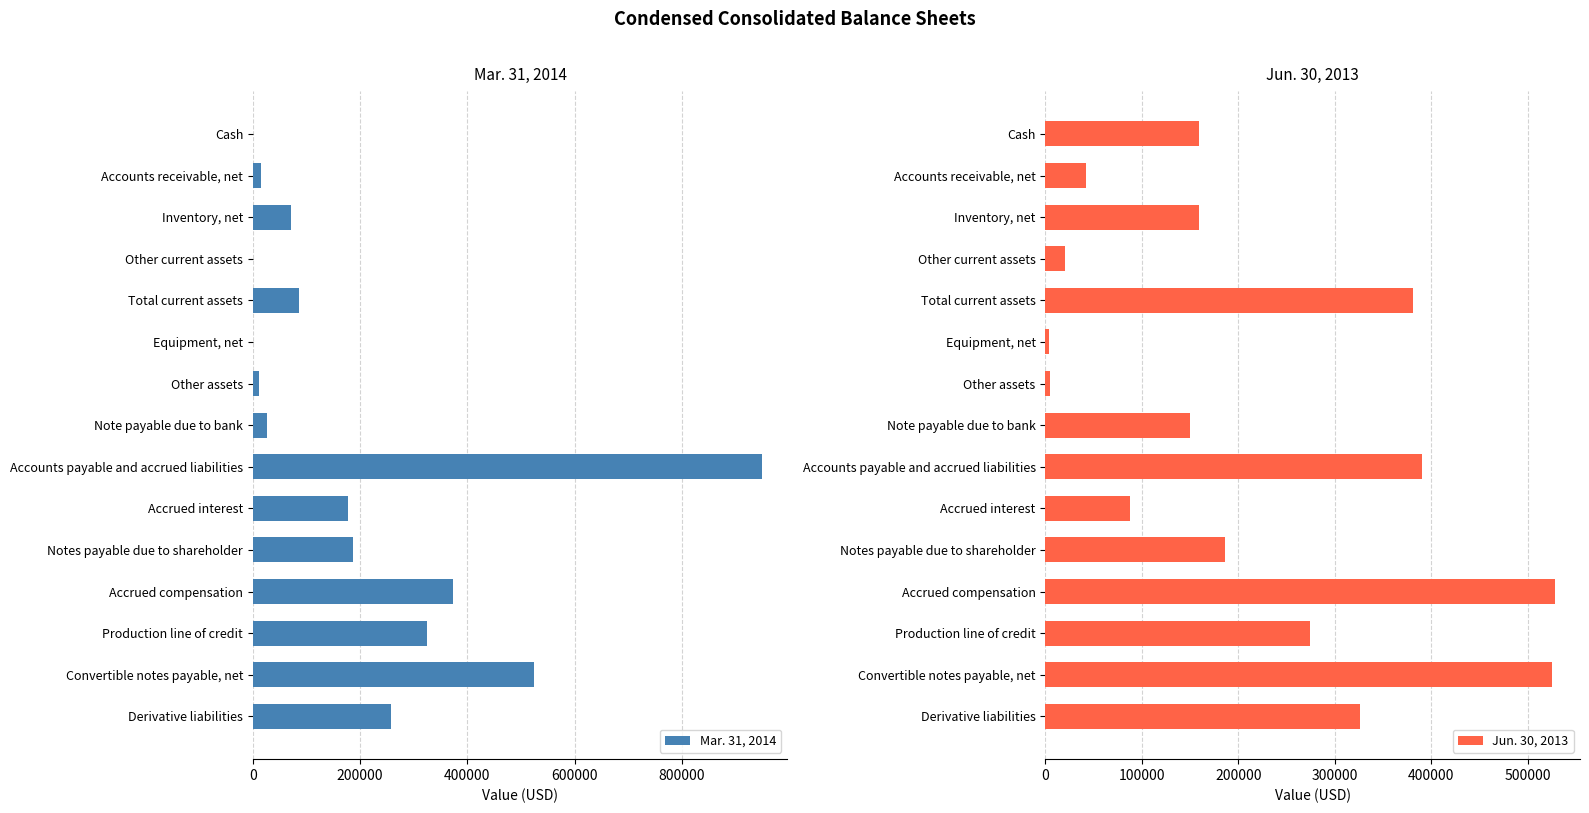

What is the value of the Jun. 30, 2013 bar at the 2nd from the left?

42249